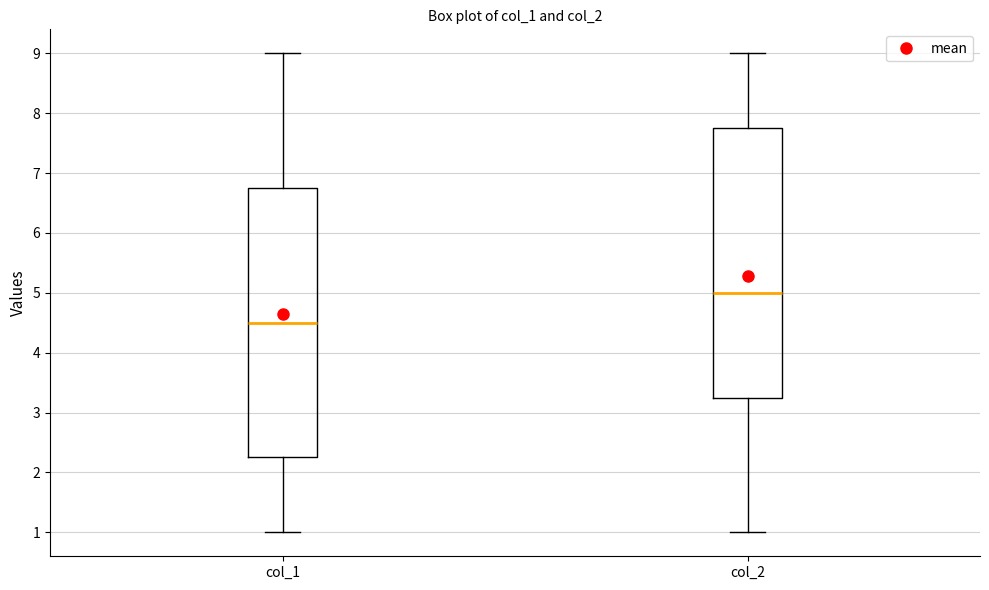

Which box's median line is the lowest?

col_1